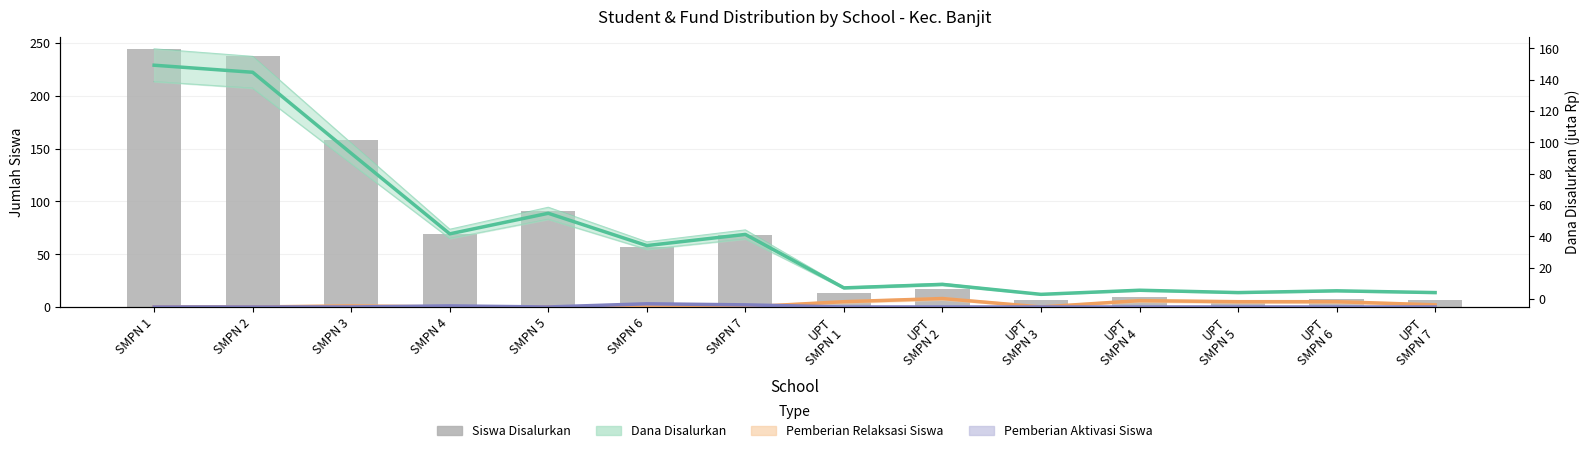

At how many categories does at least one series exceed 109?

3